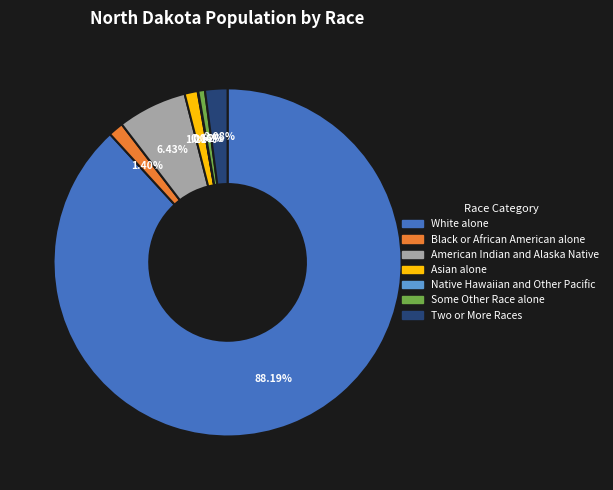

What is the largest slice in the pie chart?

White alone